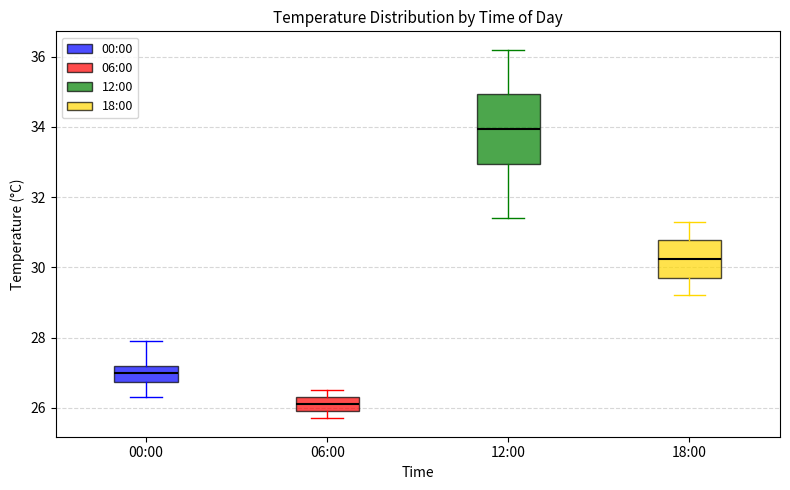

Reading left to right, transcribe this box plot: for each box, give where its median line is, the range the box spans, and where its two whiskers end, as read against the y-axis. The values are not printed on the chart, so give them approximately, as read against the axis.

00:00: median 27.0, box 26.8 to 27.2, whiskers 26.4 to 28.0
06:00: median 26.2, box 26.0 to 26.4, whiskers 25.8 to 26.6
12:00: median 34.0, box 33.0 to 35.0, whiskers 31.4 to 36.2
18:00: median 30.2, box 29.8 to 30.8, whiskers 29.2 to 31.4